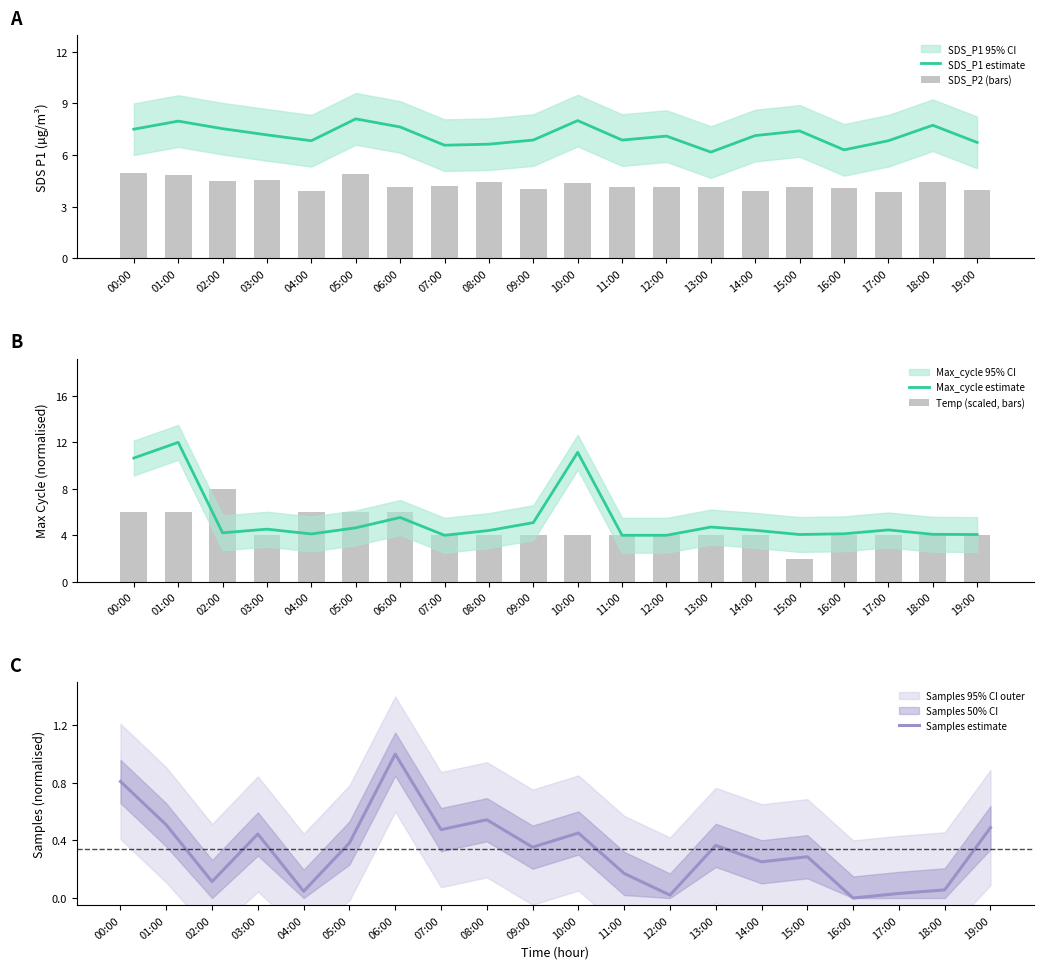

What is the total value across all series at 01:00?

31.3